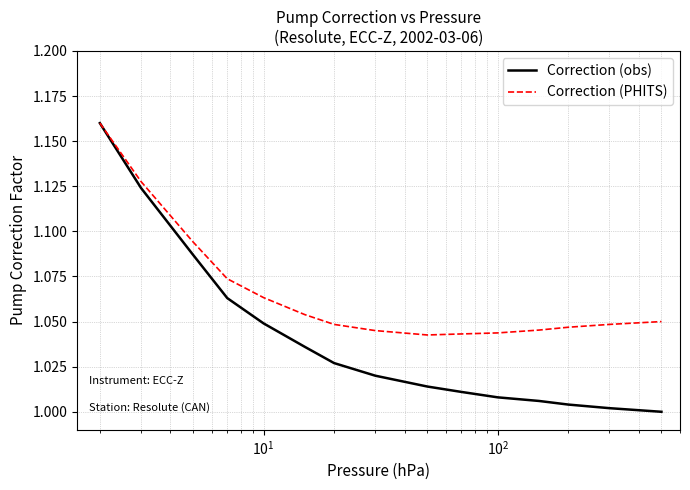

What is the difference between the second highest and minimum values in the Correction (PHITS) series?

0.1